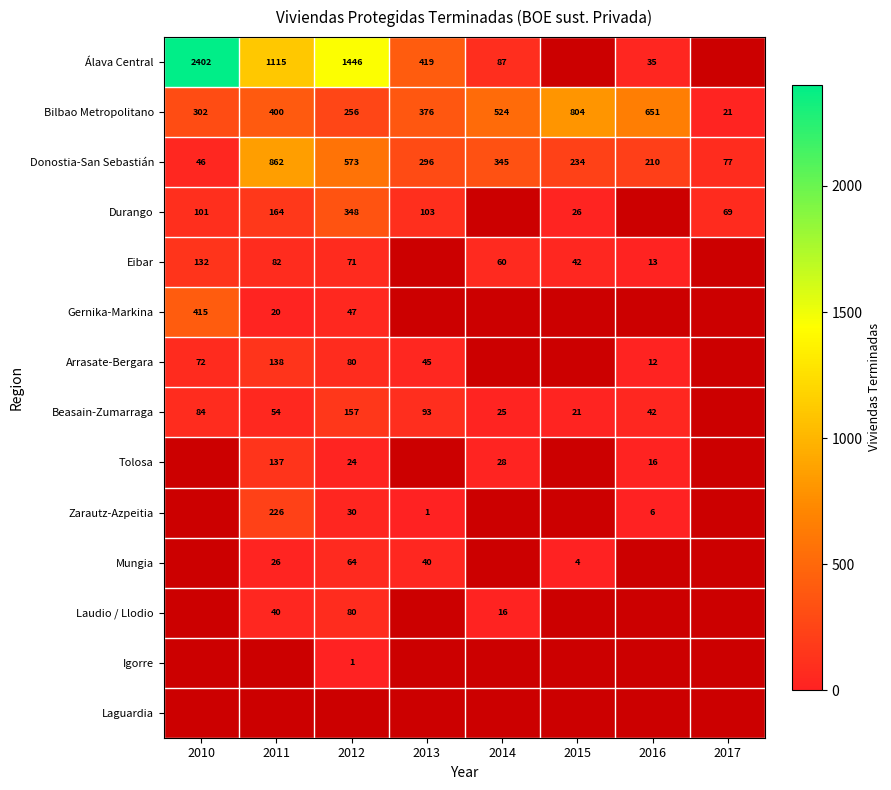

What is the sum of all Donostia-San Sebastián values?

2643